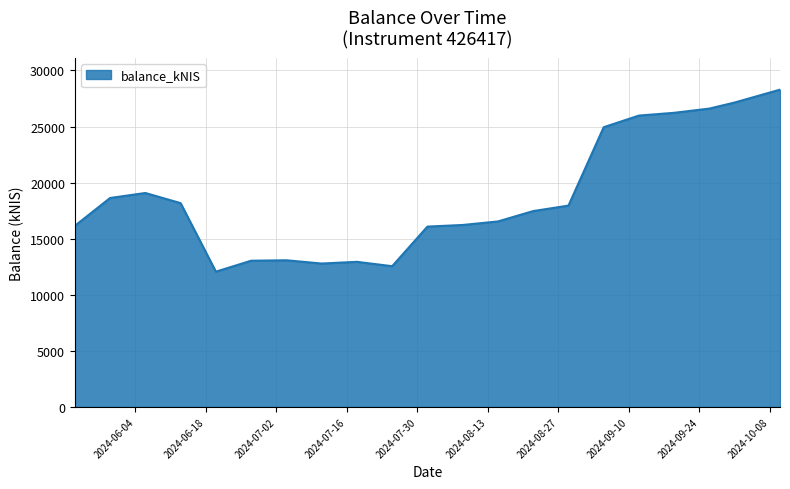

What is the minimum value shown in the chart?

12060.2